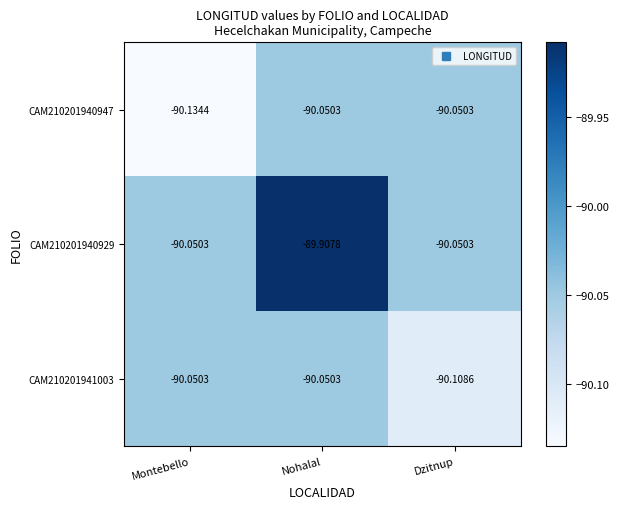

Which category has the lowest value in the CAM210201940947 series?

Montebello